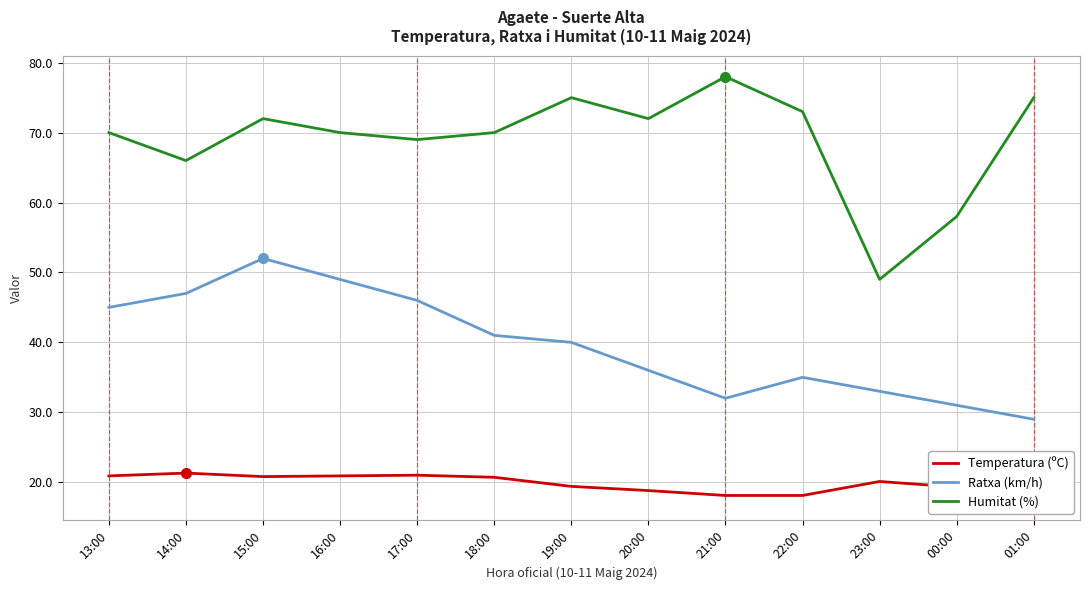

Reading left to right, what are all the values shown in this chart?

Temperatura (ºC): 13:00=20.9	14:00=21.3	15:00=20.8	16:00=20.9	17:00=21.0	18:00=20.7	19:00=19.4	20:00=18.8	21:00=18.1	22:00=18.1	23:00=20.1	00:00=19.3	01:00=17.6
Ratxa (km/h): 13:00=45.0	14:00=47.0	15:00=52.0	16:00=49.0	17:00=46.0	18:00=41.0	19:00=40.0	20:00=36.0	21:00=32.0	22:00=35.0	23:00=33.0	00:00=31.0	01:00=29.0
Humitat (%): 13:00=70.0	14:00=66.0	15:00=72.0	16:00=70.0	17:00=69.0	18:00=70.0	19:00=75.0	20:00=72.0	21:00=78.0	22:00=73.0	23:00=49.0	00:00=58.0	01:00=75.0